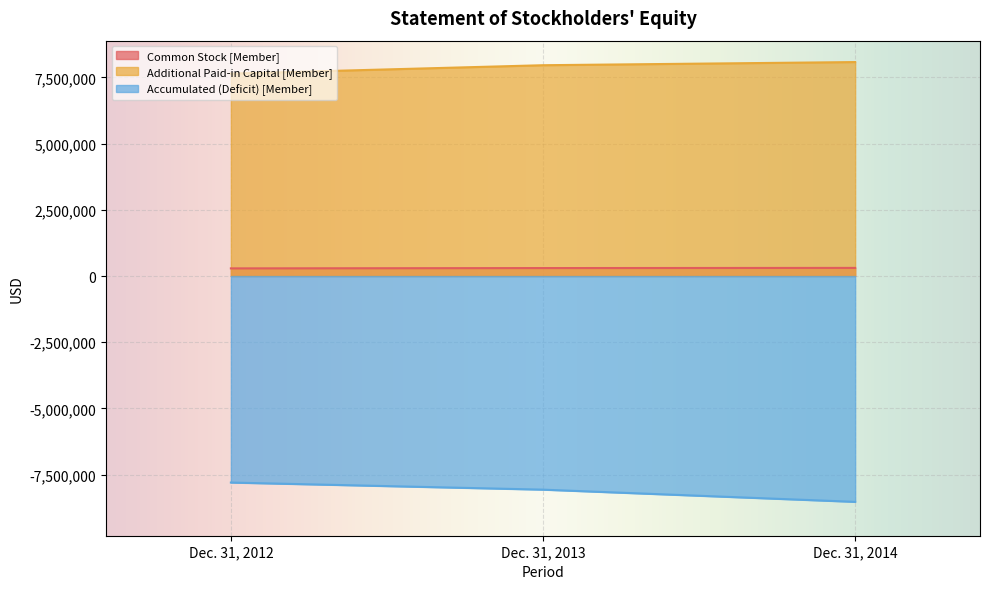

What is the spread (max minus min) of values at Dec. 31, 2014?

16601895